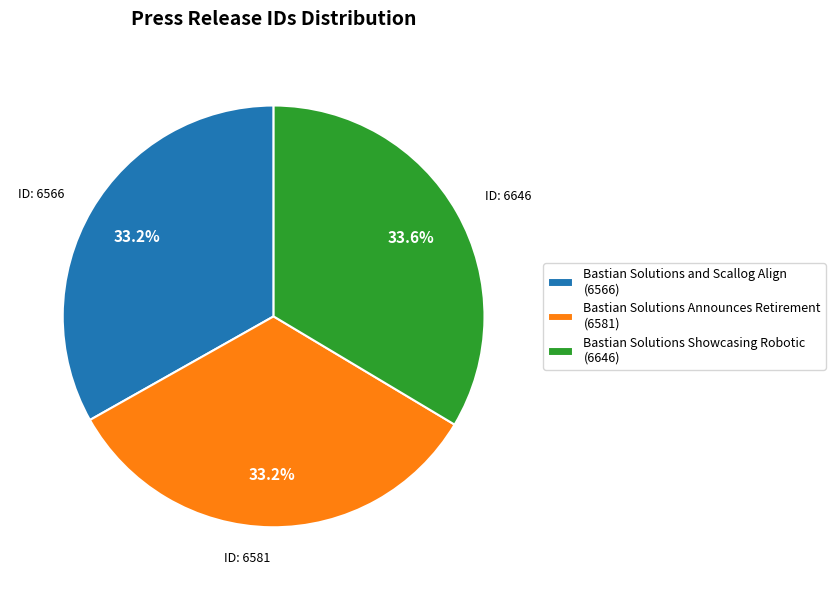

What is the ratio of the value at Bastian Solutions and Scallog Align (6566) to the value at Bastian Solutions Announces Retirement (6581)?

1.0